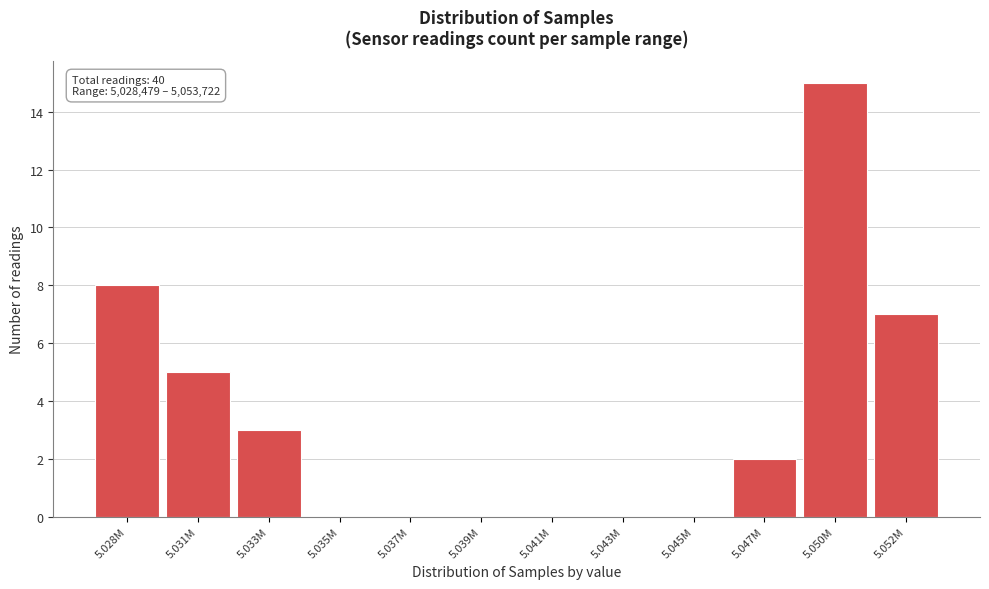

Reading left to right, what are all the values shown in this chart?

5.028M=8	5.031M=5	5.033M=3	5.035M=0	5.037M=0	5.039M=0	5.041M=0	5.043M=0	5.045M=0	5.047M=2	5.050M=15	5.052M=7